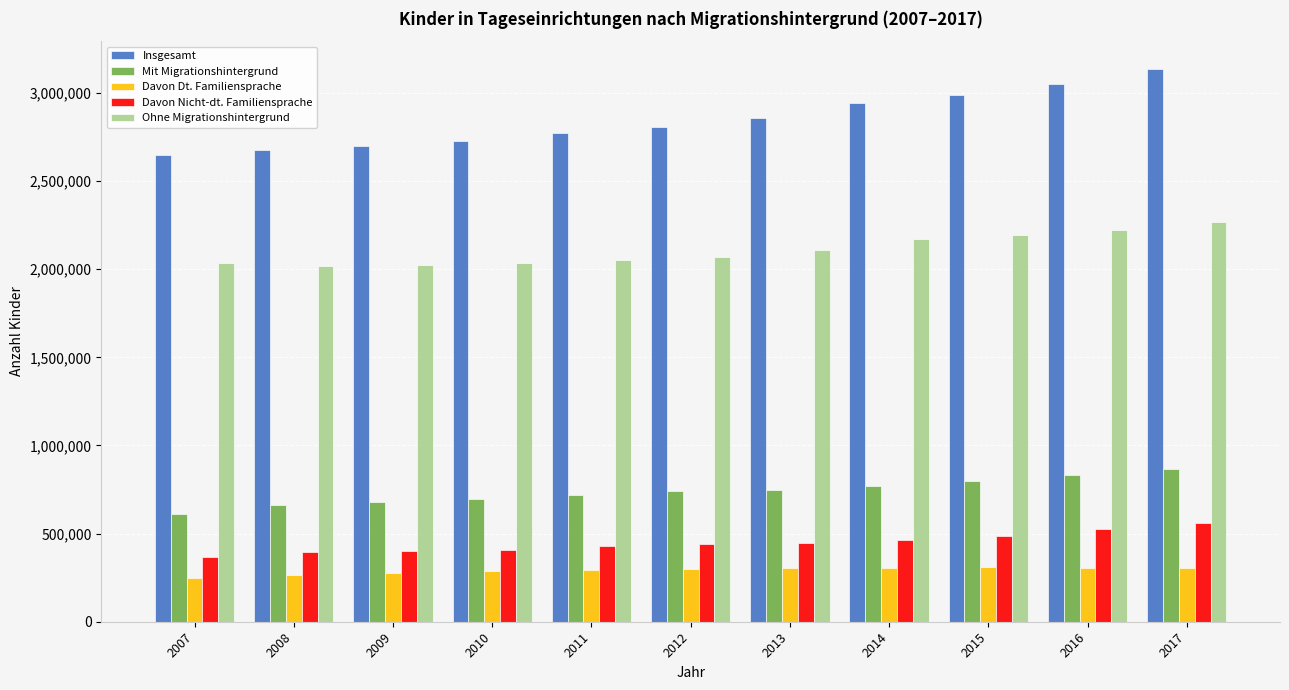

What is the value of the Insgesamt bar at the 3rd from the left?

2699718